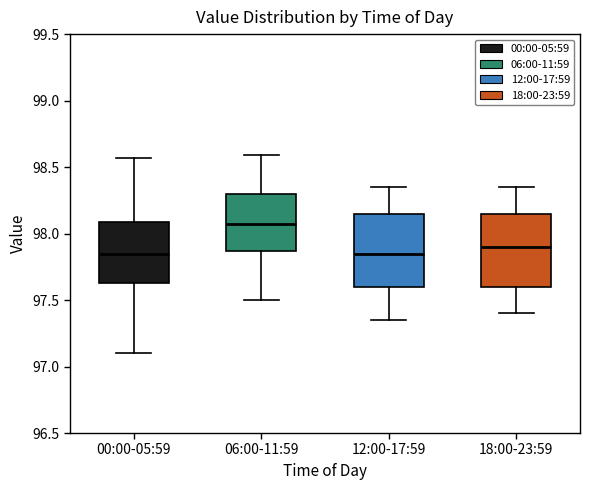

Reading left to right, transcribe this box plot: for each box, give where its median line is, the range the box spans, and where its two whiskers end, as read against the y-axis. The values are not printed on the chart, so give them approximately, as read against the axis.

00:00-05:59: median 97.85, box 97.65 to 98.10, whiskers 97.10 to 98.55
06:00-11:59: median 98.05, box 97.85 to 98.30, whiskers 97.50 to 98.60
12:00-17:59: median 97.85, box 97.60 to 98.15, whiskers 97.35 to 98.35
18:00-23:59: median 97.90, box 97.60 to 98.15, whiskers 97.40 to 98.35